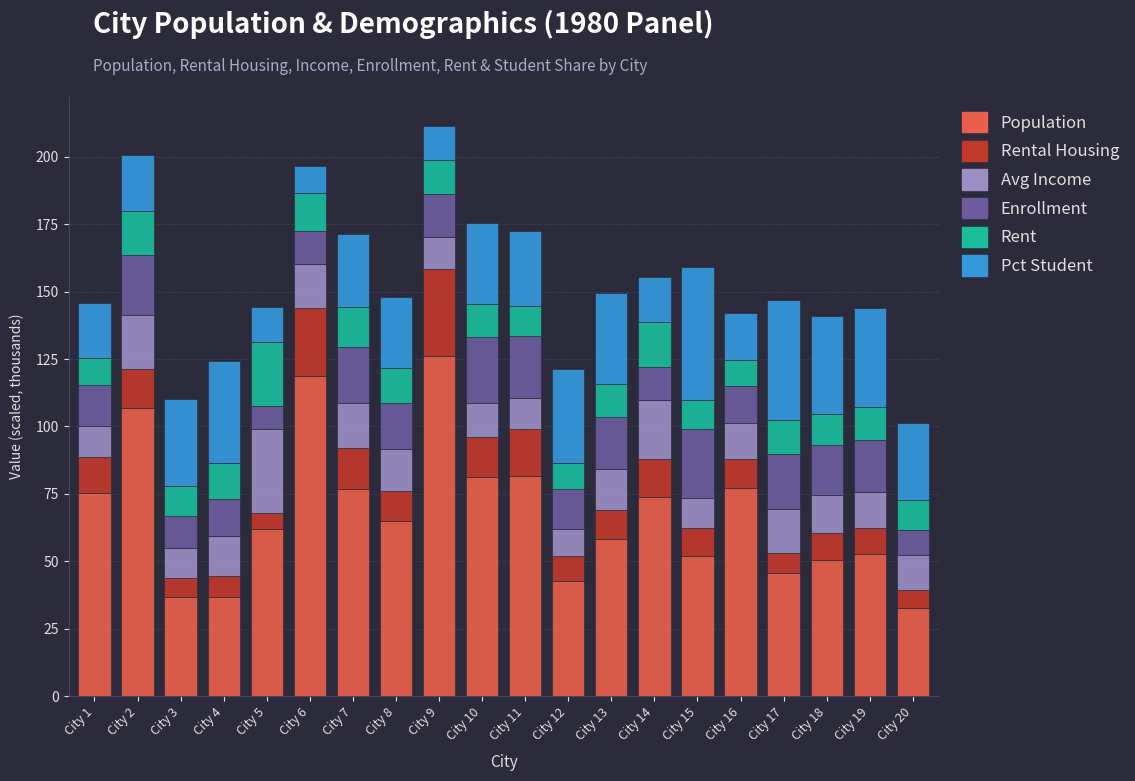

What is the difference between the second highest and minimum values in the Population series?

85.9